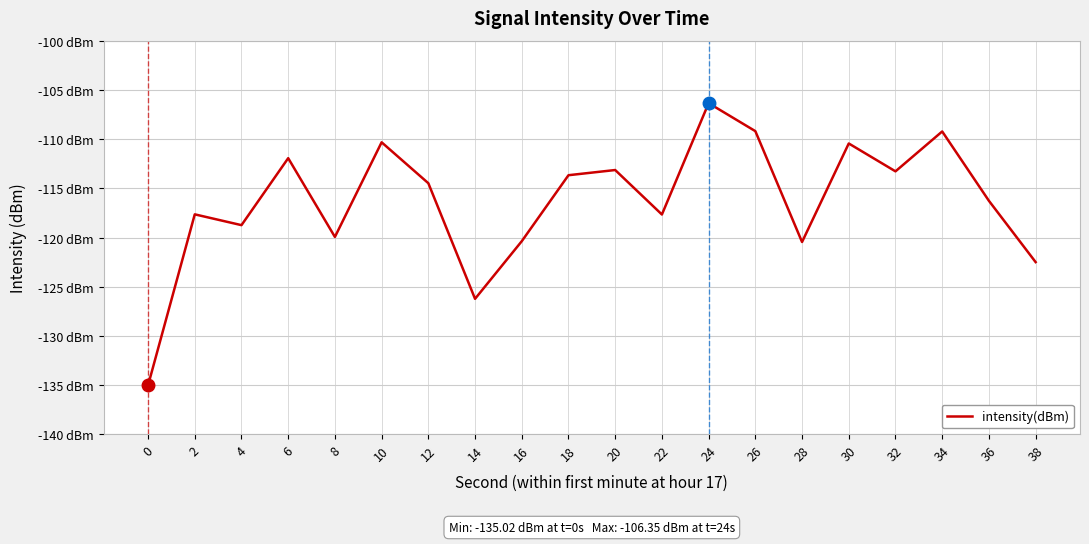

Does the chart display data point markers on the line(s)?

No